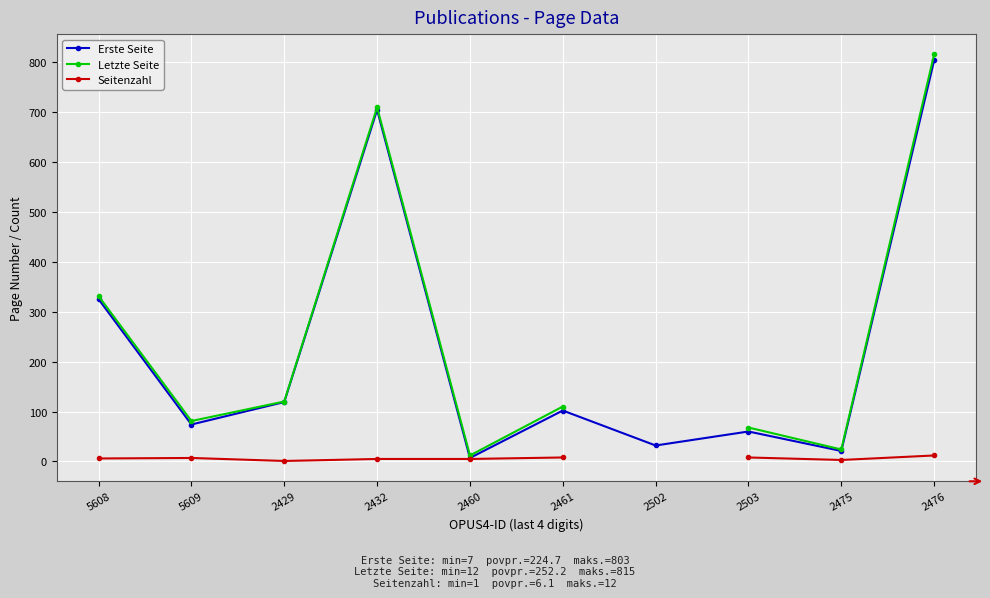

Which series has the largest range (max minus min)?

Letzte Seite